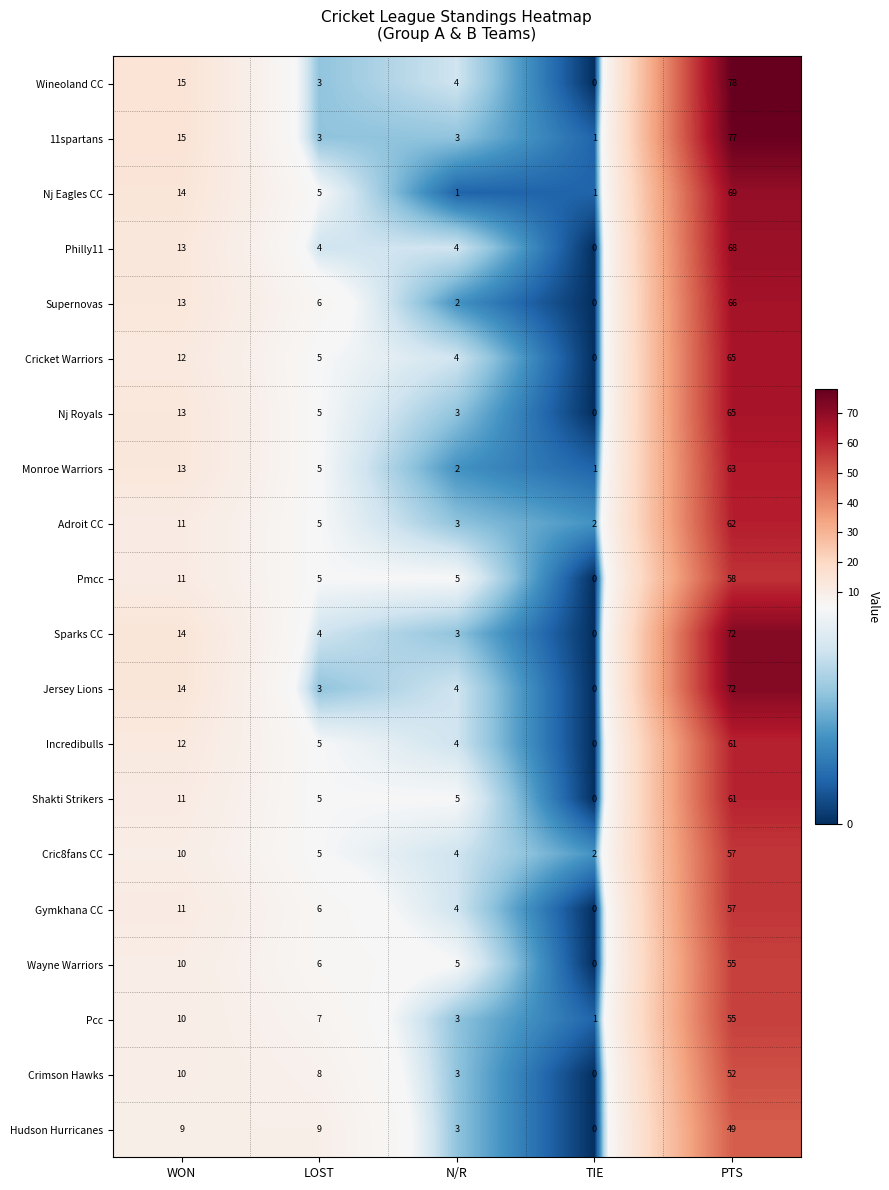

How many series are shown in this chart?

20